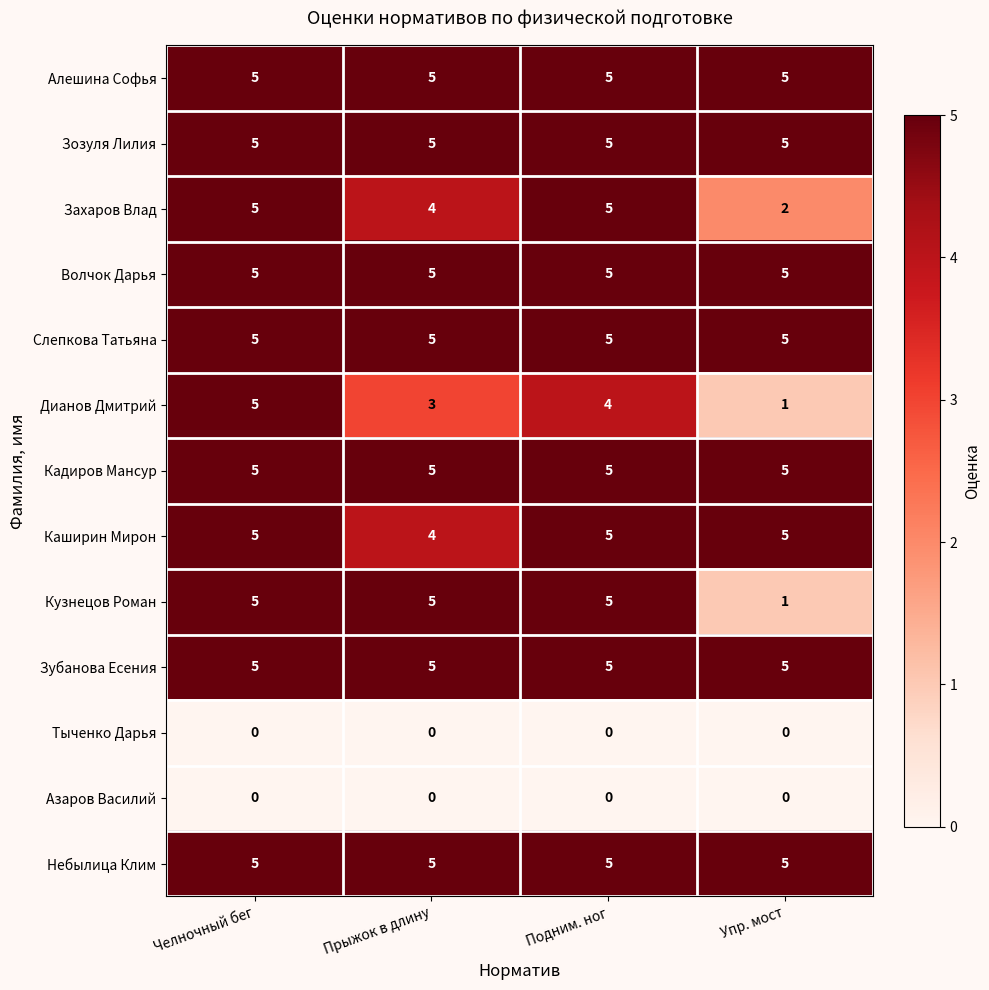

The Волчок Дарья series shows 8 at Челночный бег. True or false?

False